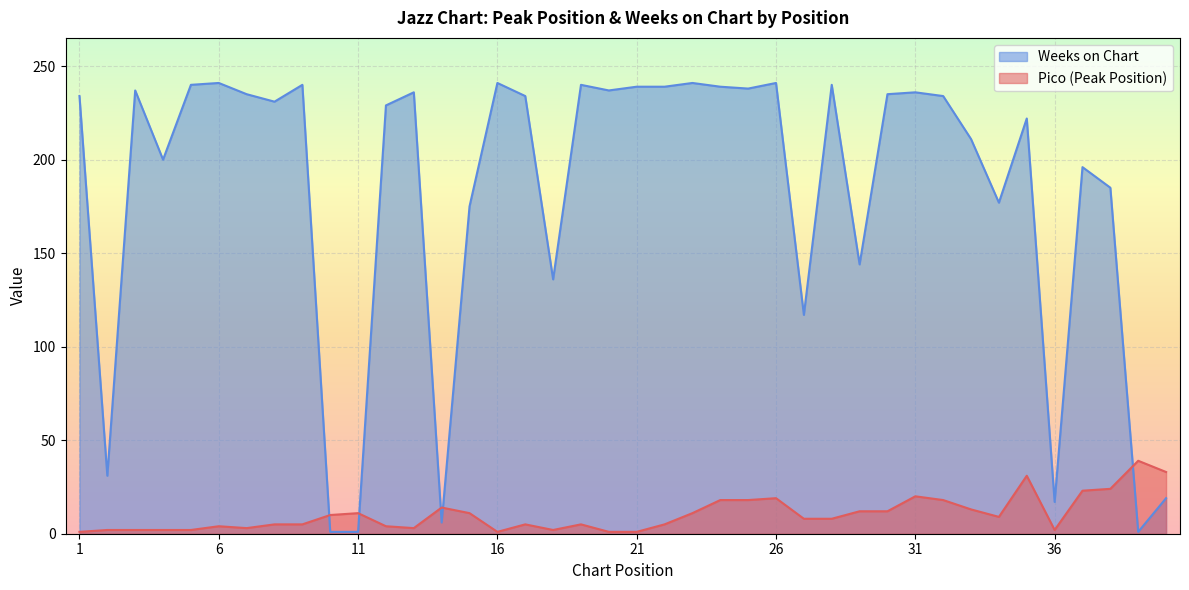

What is the value of the Weeks on Chart point at the 25th from the left?

238